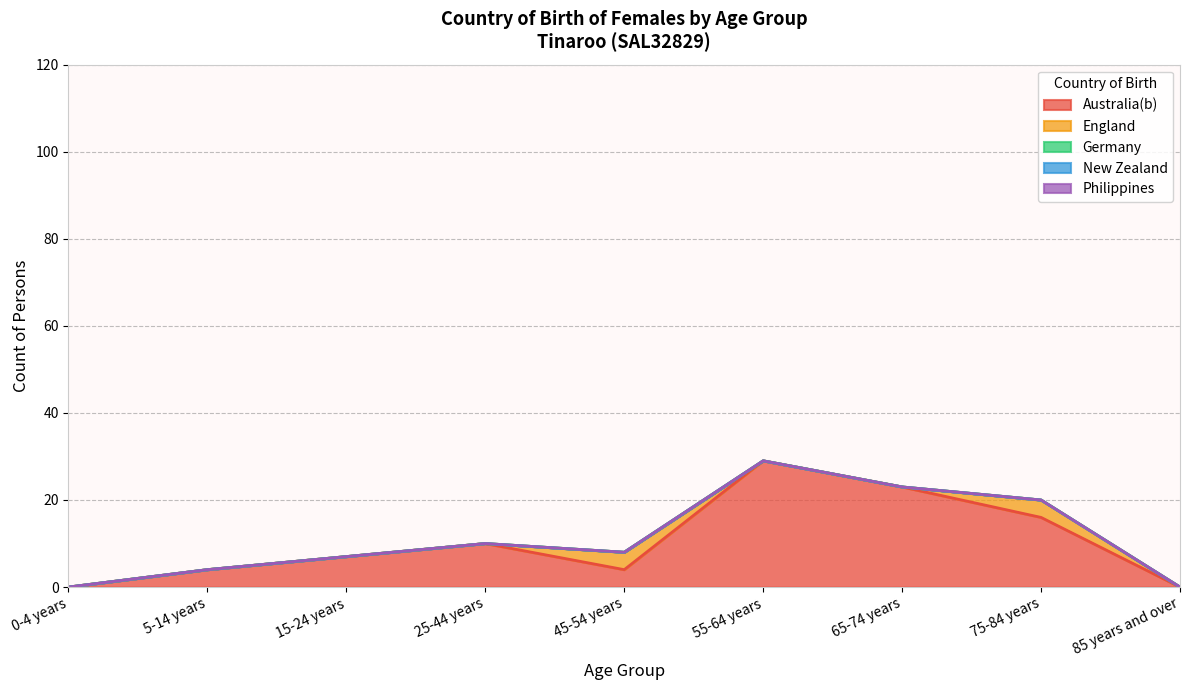

True or false: Australia(b) and Germany cross at least once.

False